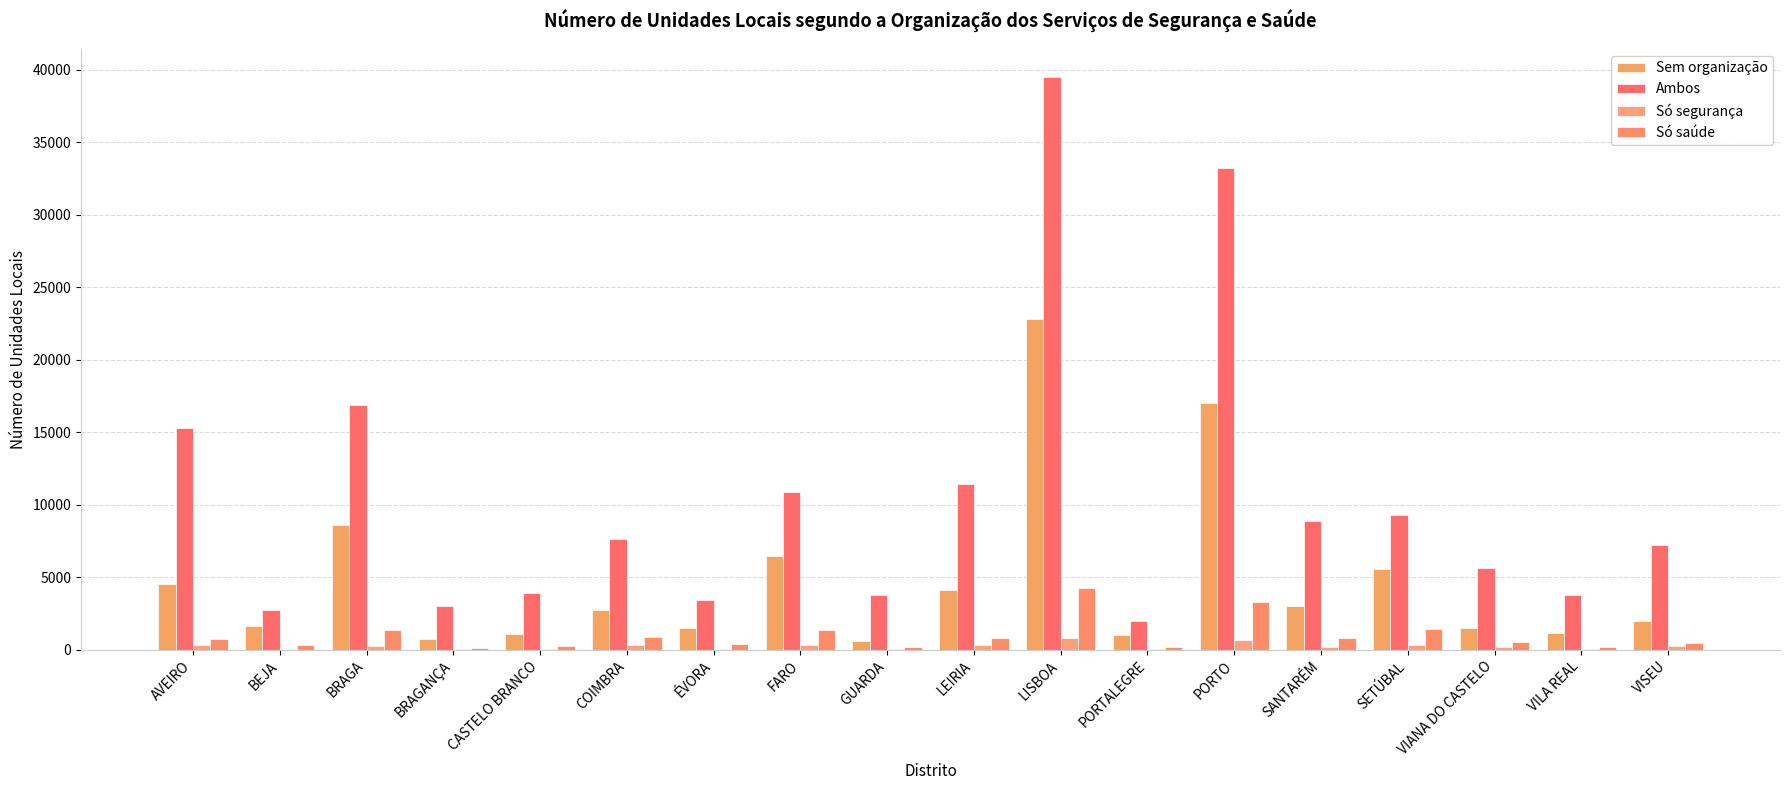

Where does the Só saúde series first go above 735?

BRAGA